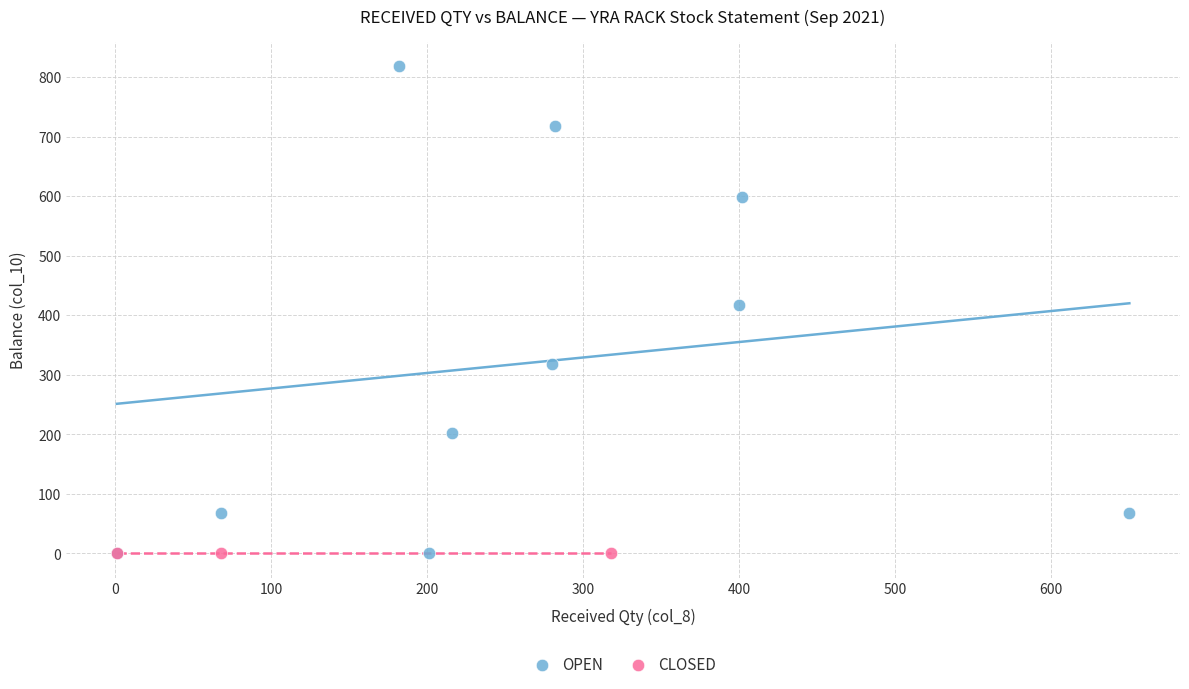

Which series reaches the maximum Y coordinate?

OPEN